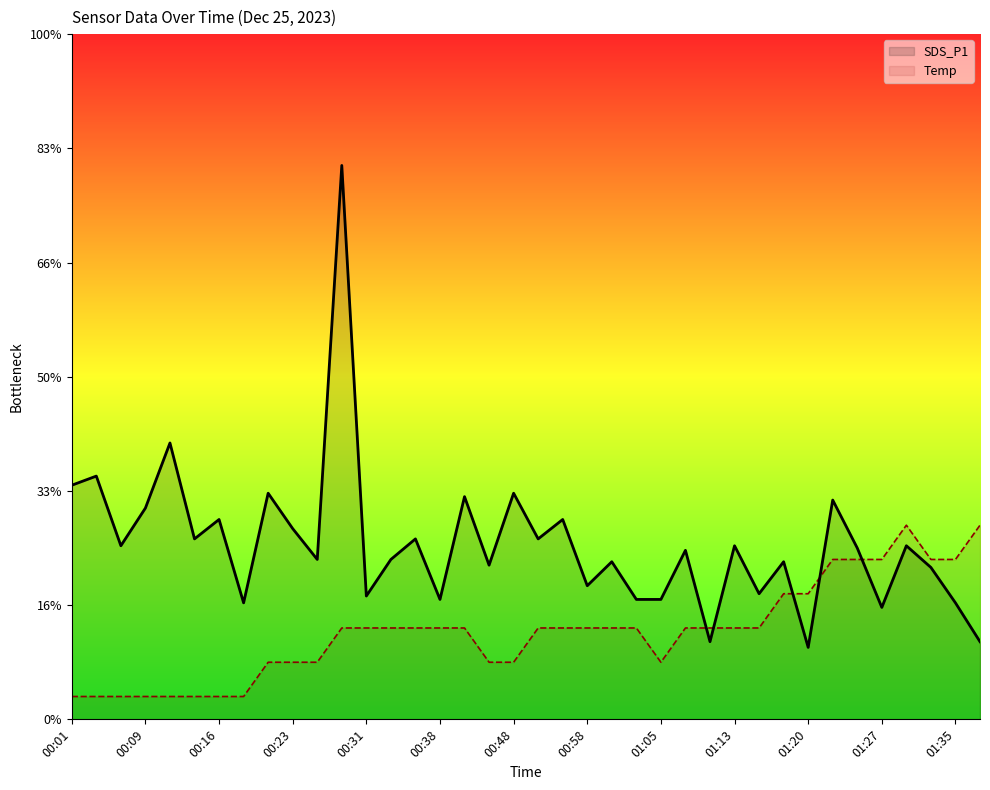

What is the label of the 23rd point from the right?

00:38